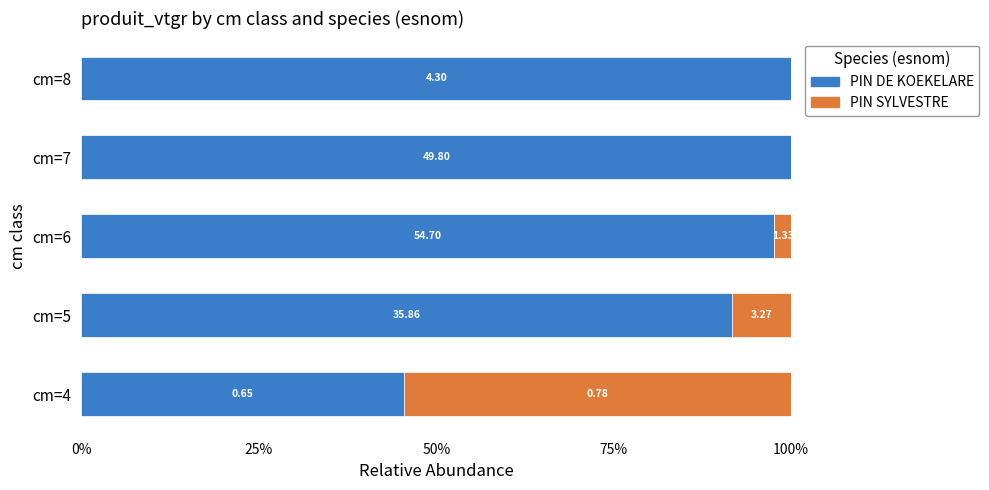

What are all the series names shown in the legend?

PIN DE KOEKELARE, PIN SYLVESTRE